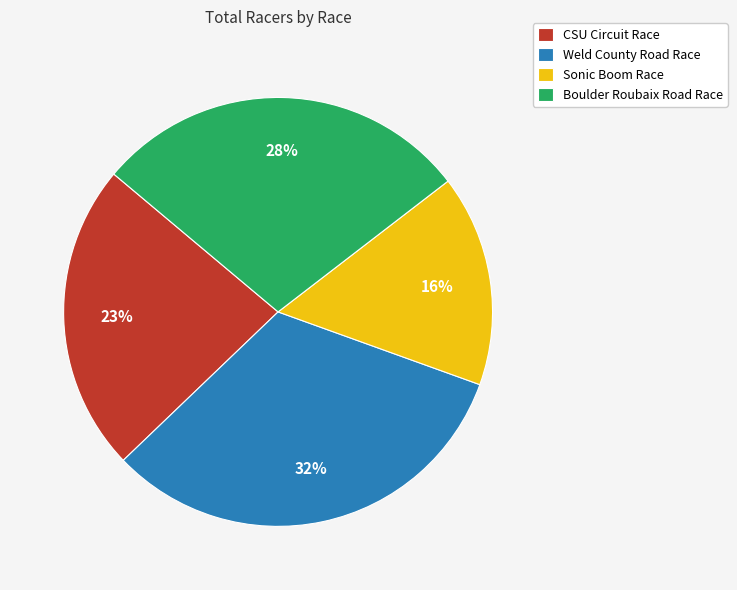

Is it true that Weld County Road Race is 39% of the pie?

False